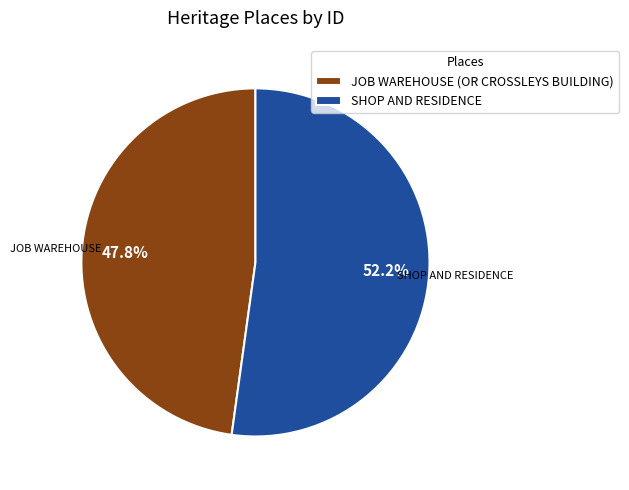

Do JOB WAREHOUSE (OR CROSSLEYS BUILDING) and SHOP AND RESIDENCE together represent more than half of the pie?

Yes